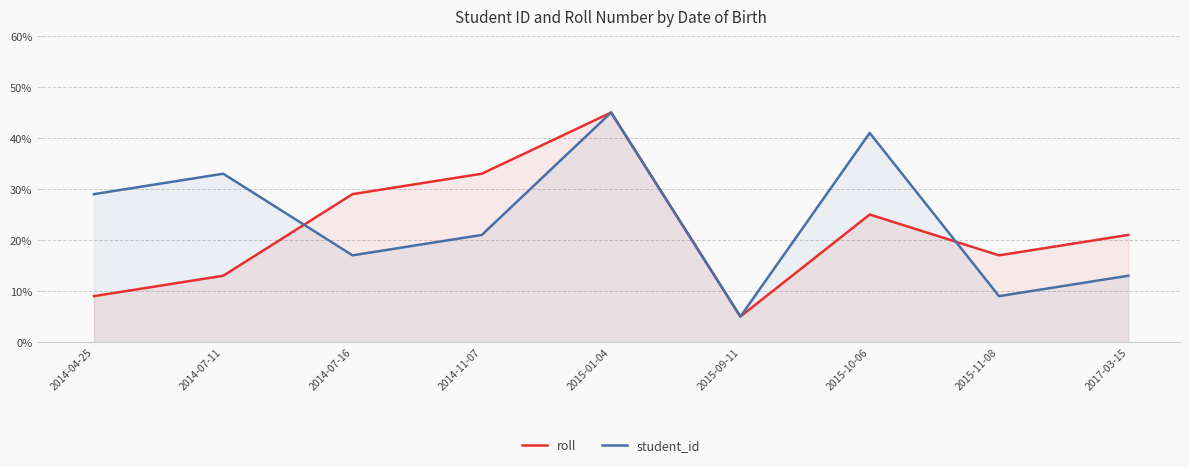

Where is roll nearest to the value 0?

2015-09-11